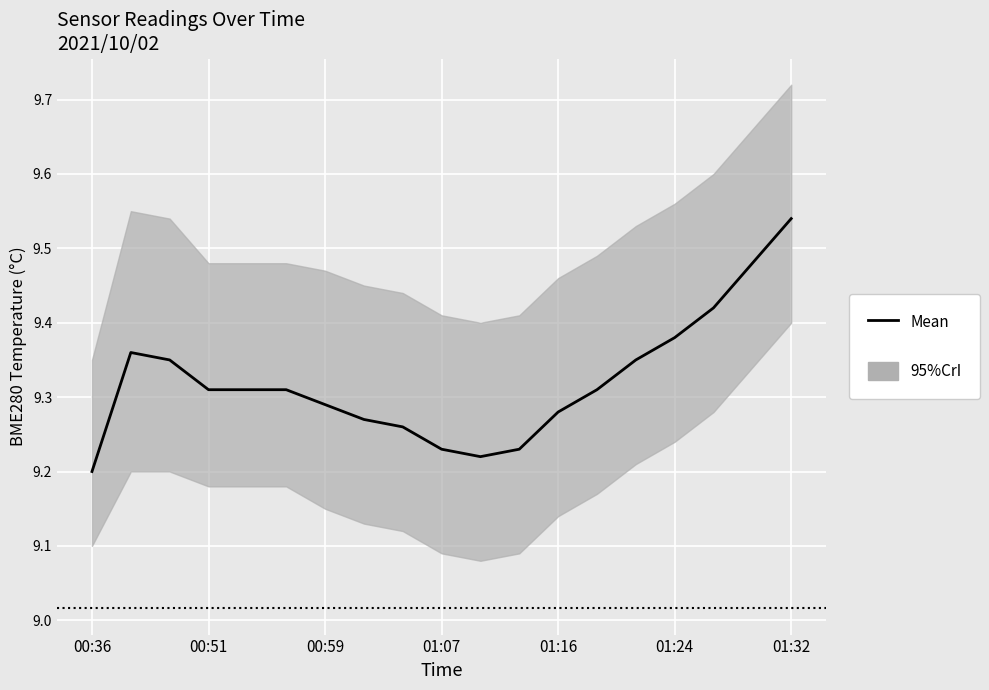

How many lines are shown in the chart?

1